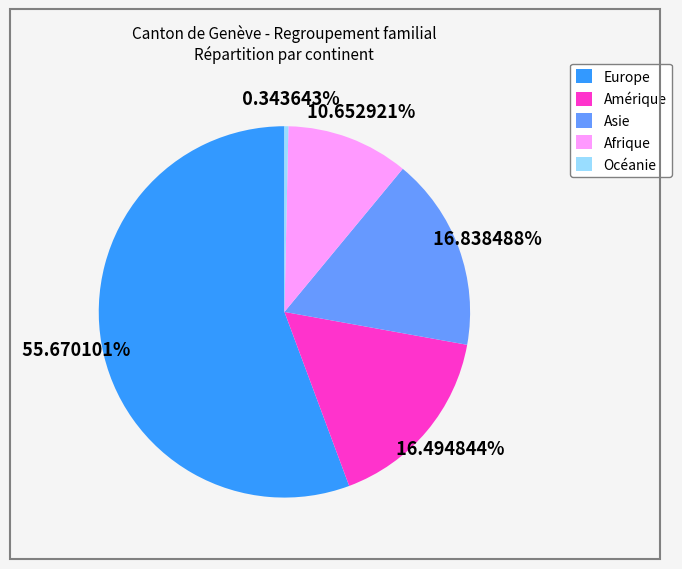

The Amérique slice represents 16% of the pie. True or false?

True